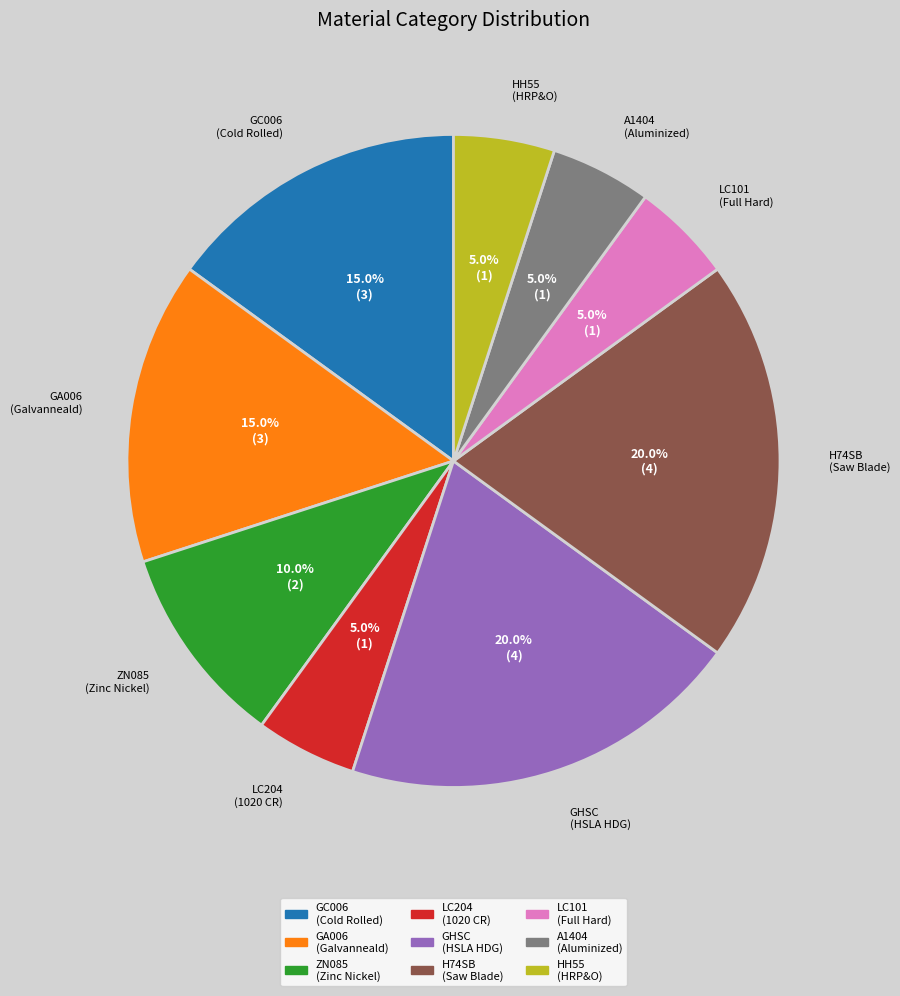

Does any single category account for the majority?

No